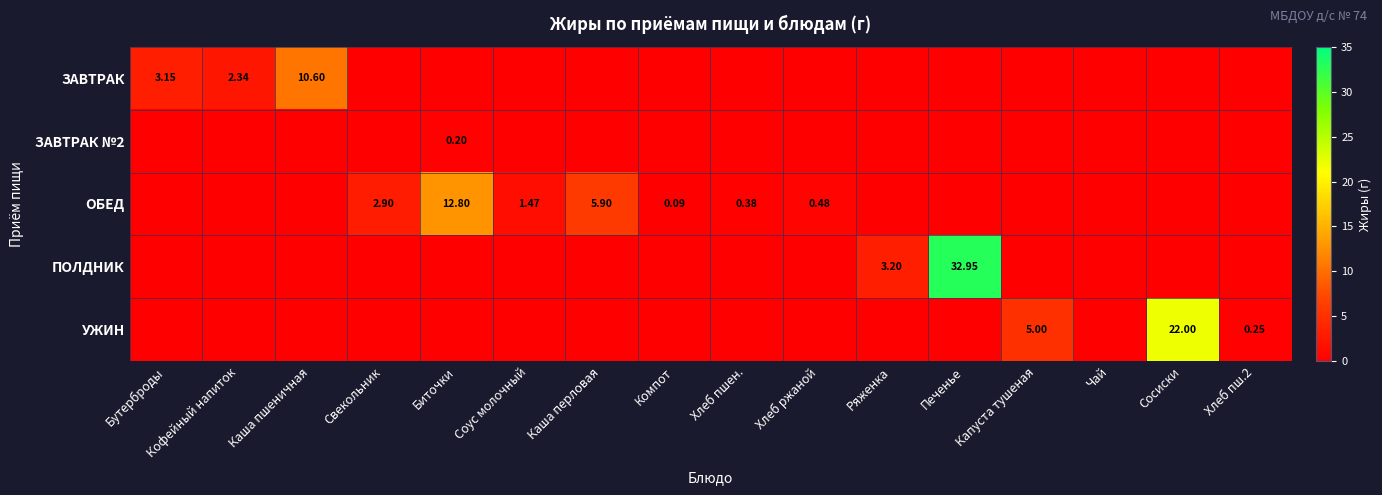

Which series has the largest range (max minus min)?

ПОЛДНИК